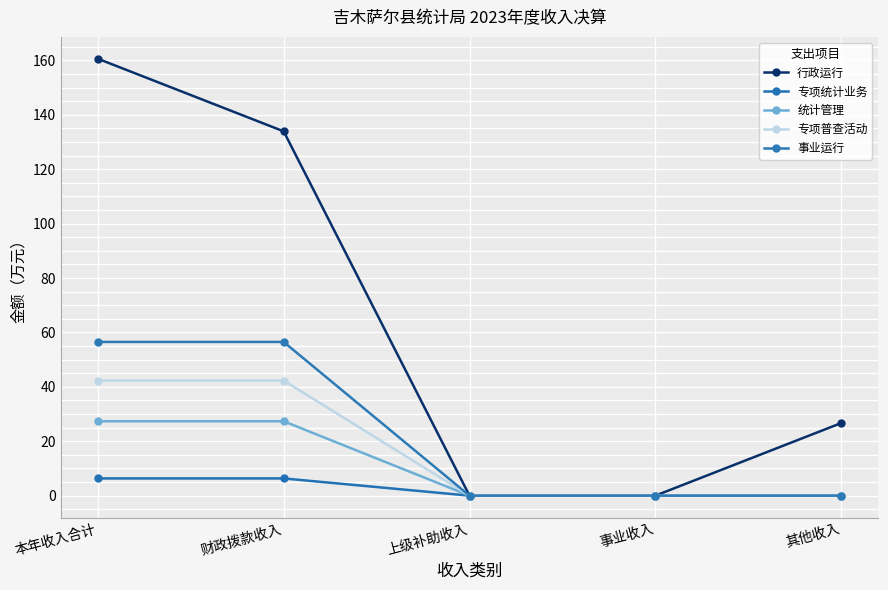

What is the difference between the 专项普查活动 values at 其他收入 and 财政拨款收入?

42.3